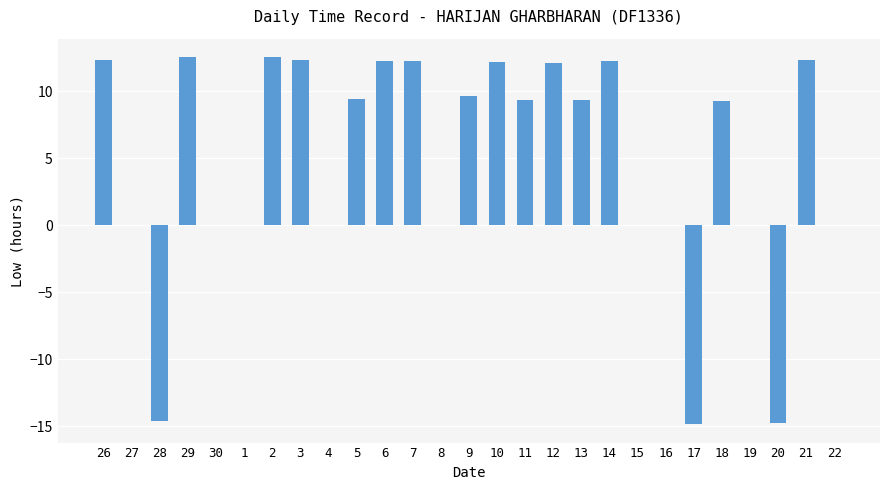

The chart shows a value of 10.5 at 27. True or false?

False